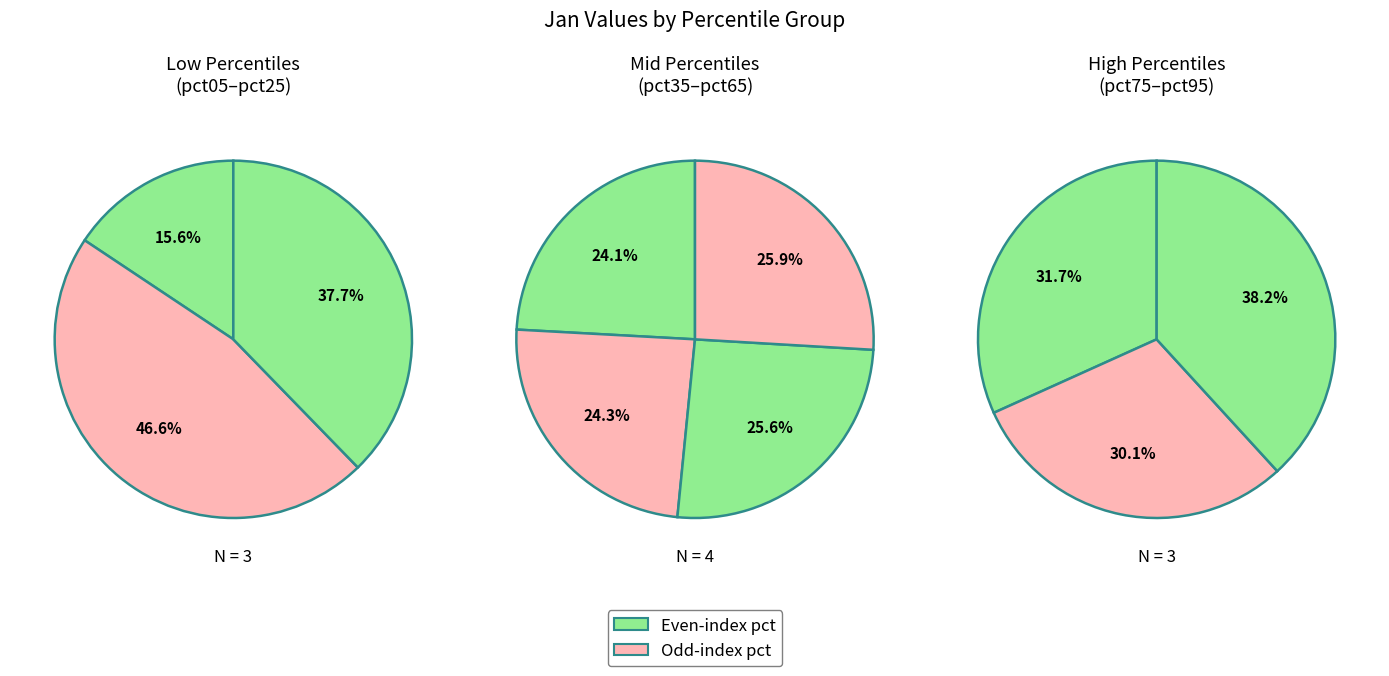

True or false: pct95 accounts for 13% of the total.

True